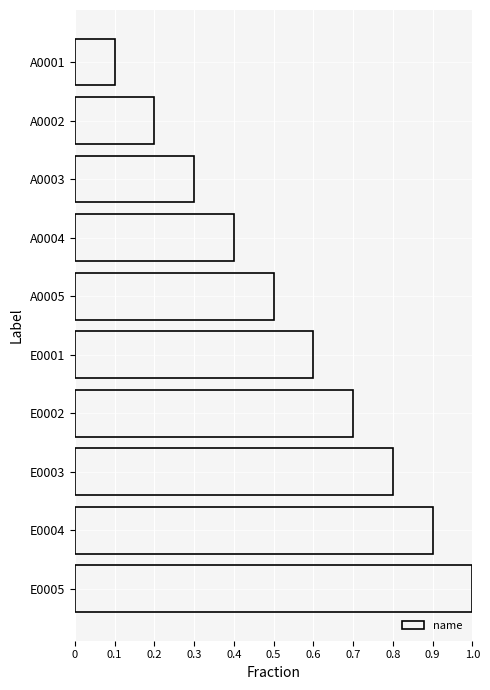

Count the values in the range 0 to 1.

10